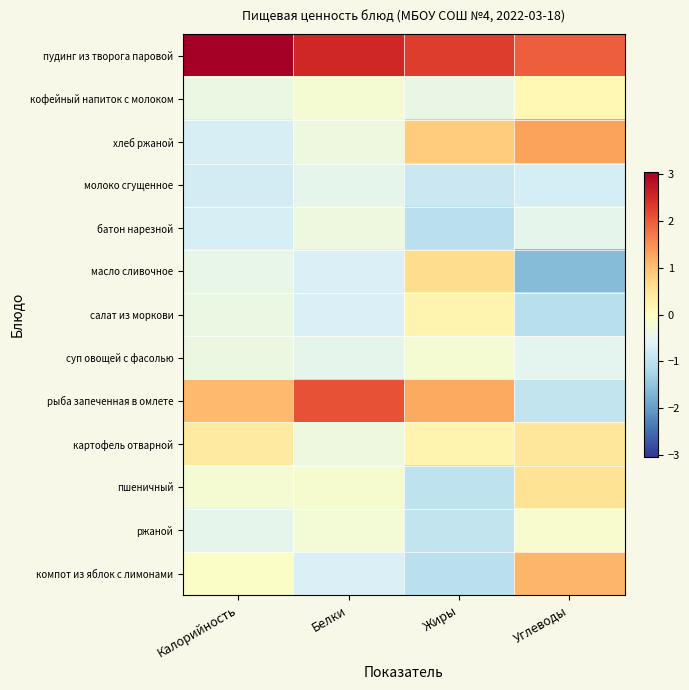

Count the number of categories in the chart.

4